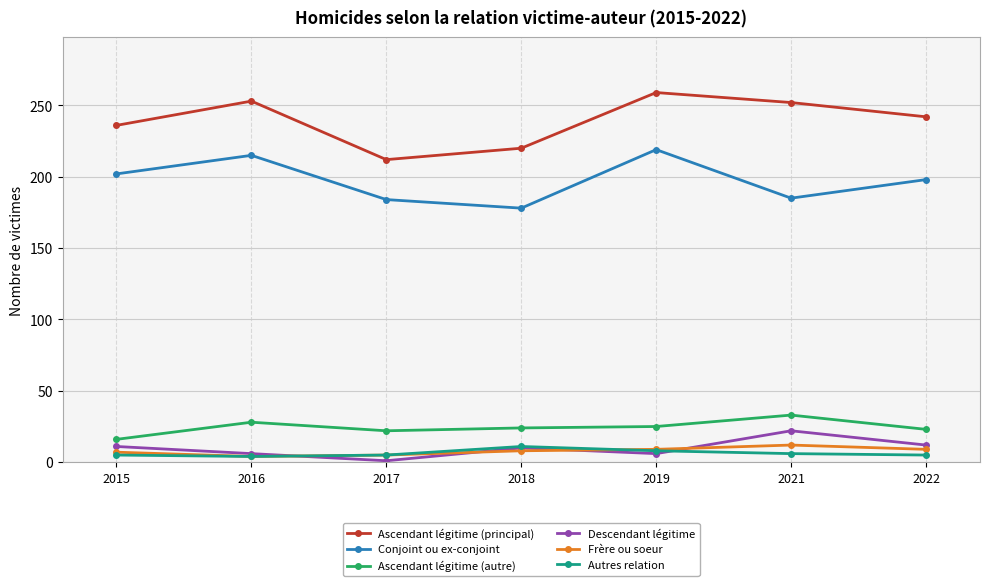

How many data points does each series have?

7